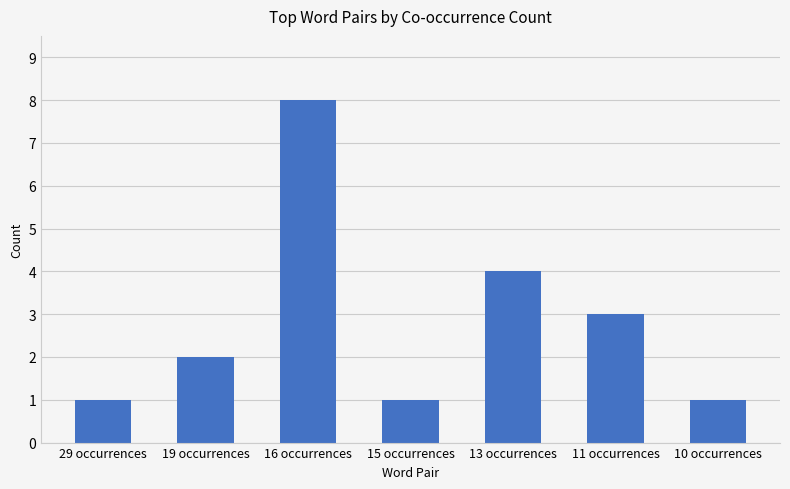

What is the value of the 3rd bar from the left?

8